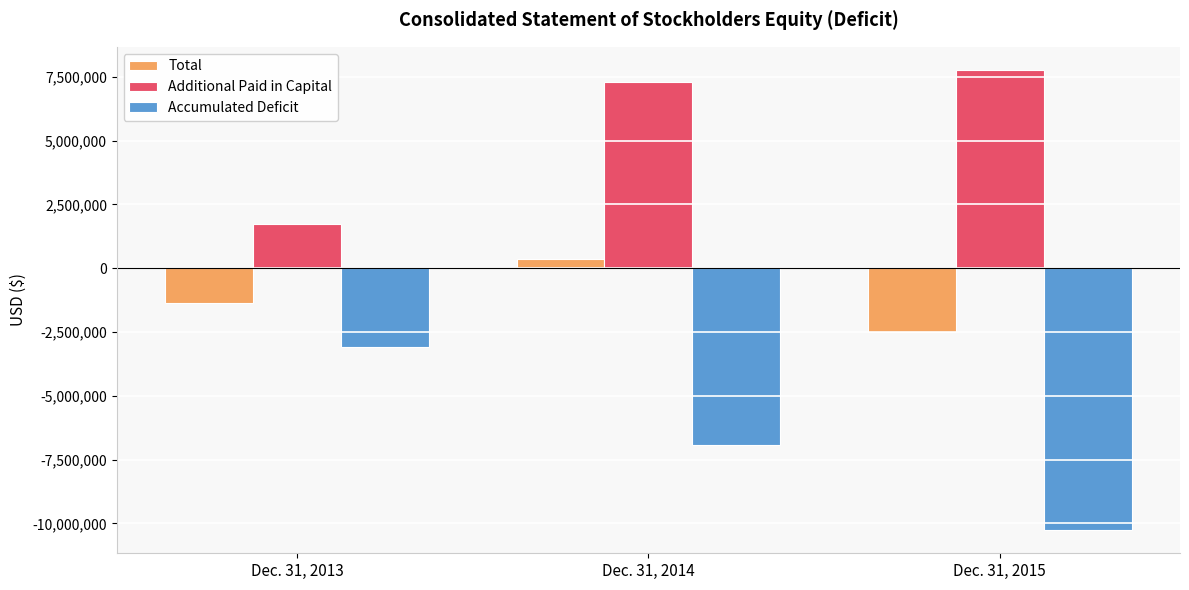

At which label does Additional Paid in Capital reach its minimum?

Dec. 31, 2013